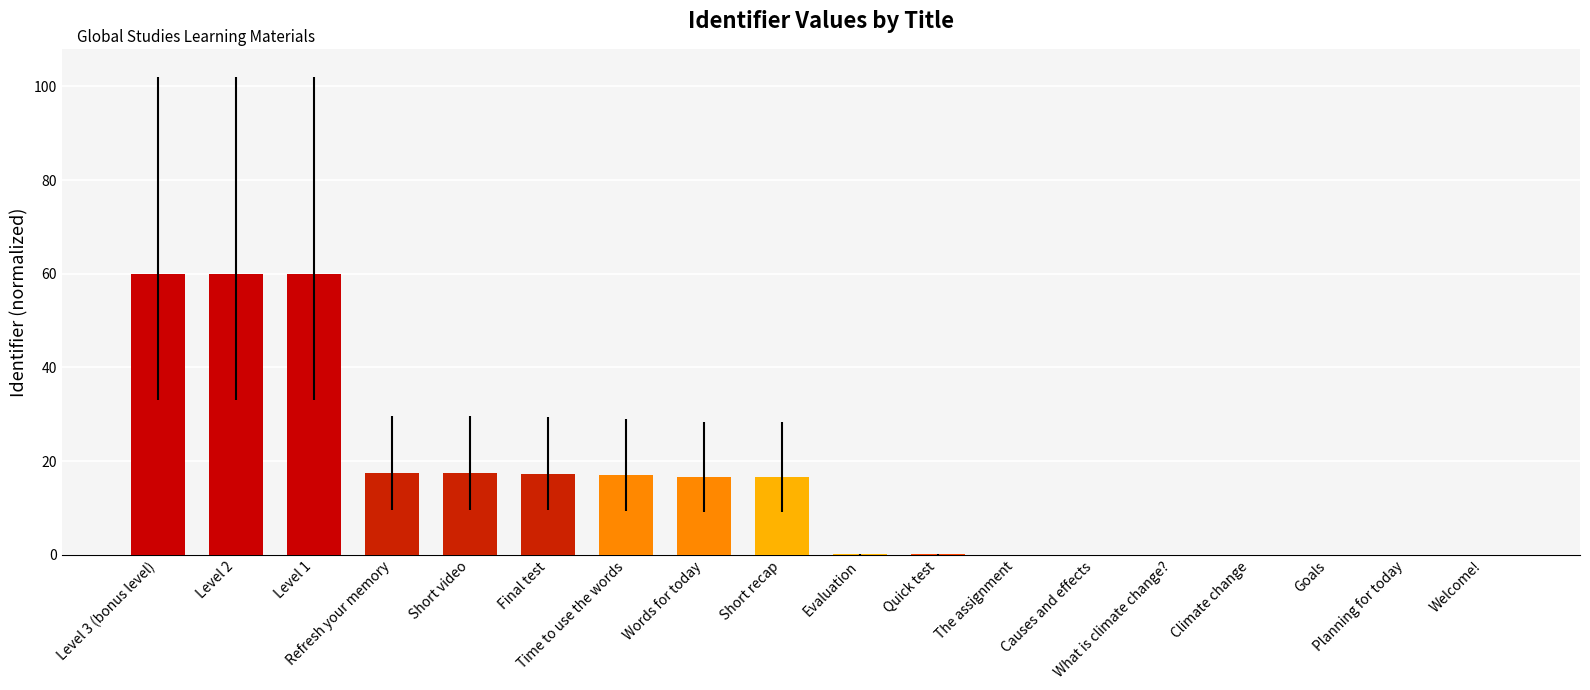

What is the greatest value displayed?

60.0